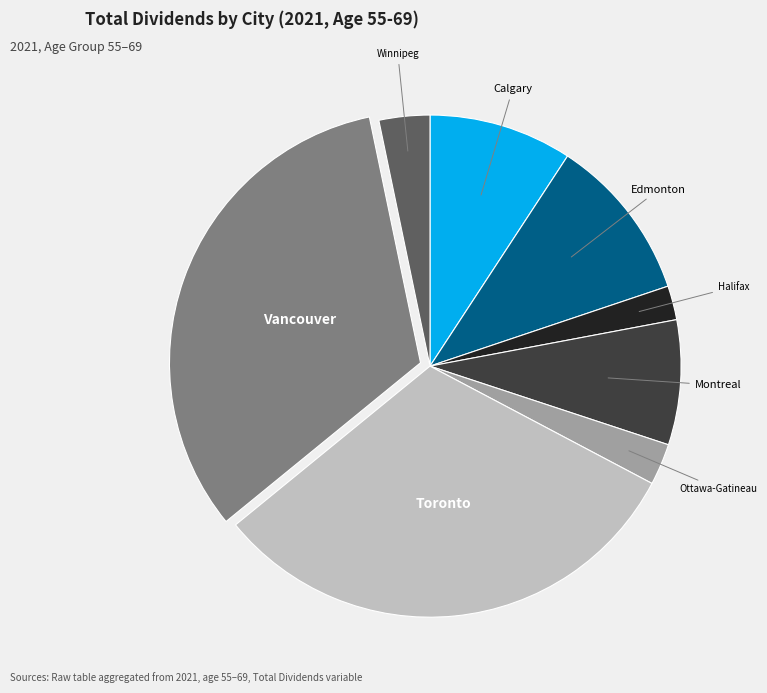

Do Edmonton and Vancouver together represent more than half of the pie?

No